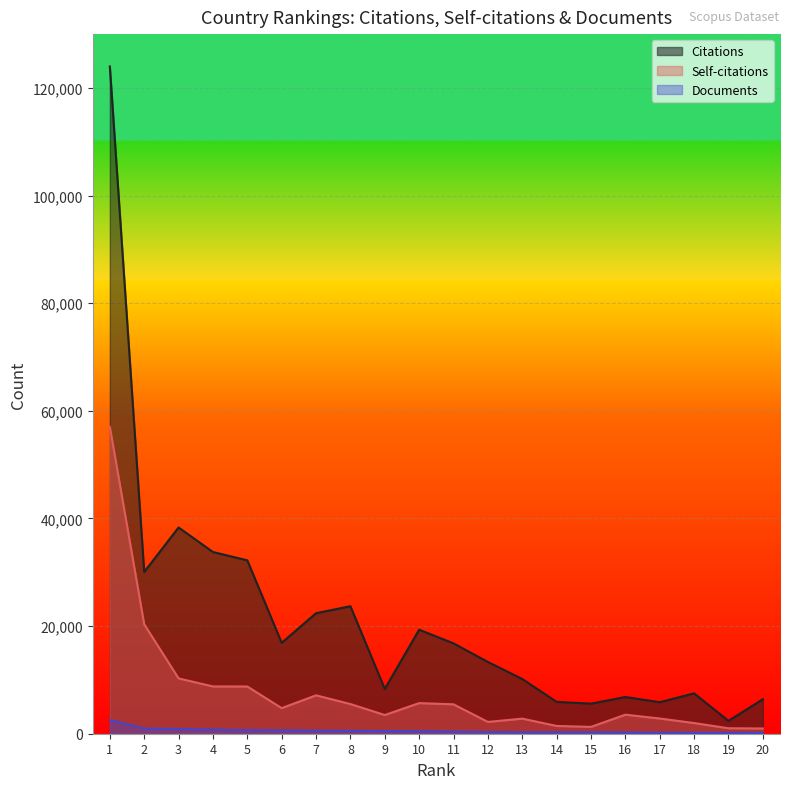

Reading left to right, extract all data points from this chart.

Citations: 1=123980	2=30056	3=38326	4=33761	5=32219	6=16890	7=22398	8=23692	9=8321	10=19334	11=16788	12=13337	13=10168	14=5921	15=5587	16=6823	17=5855	18=7502	19=2388	20=6406
Self-citations: 1=57041	2=20334	3=10281	4=8785	5=8776	6=4756	7=7133	8=5516	9=3474	10=5689	11=5462	12=2193	13=2806	14=1446	15=1270	16=3541	17=2827	18=1985	19=1019	20=974
Documents: 1=2553	2=968	3=873	4=786	5=658	6=624	7=558	8=527	9=504	10=473	11=396	12=312	13=266	14=264	15=263	16=235	17=192	18=169	19=156	20=155